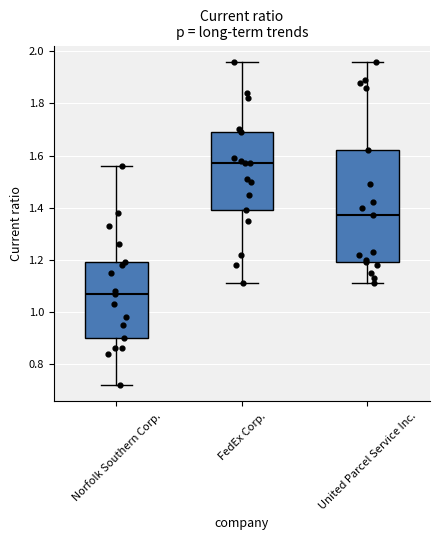

Reading left to right, read every box against the y-axis: the position of its median line, the range the box covers, and the ends of its whiskers. The values are not printed on the chart, so give them approximately, as read against the axis.

Norfolk Southern Corp.: median 1.08, box 0.90 to 1.20, whiskers 0.72 to 1.56
FedEx Corp.: median 1.58, box 1.40 to 1.70, whiskers 1.12 to 1.96
United Parcel Service Inc.: median 1.38, box 1.20 to 1.62, whiskers 1.12 to 1.96